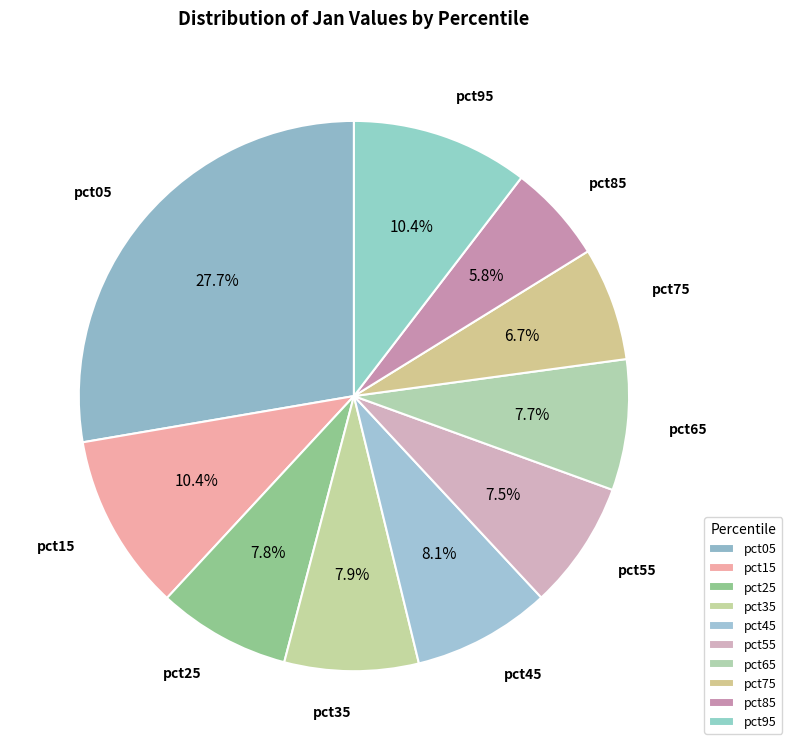

What percentage is the pct85 slice, to the nearest percent?

6%